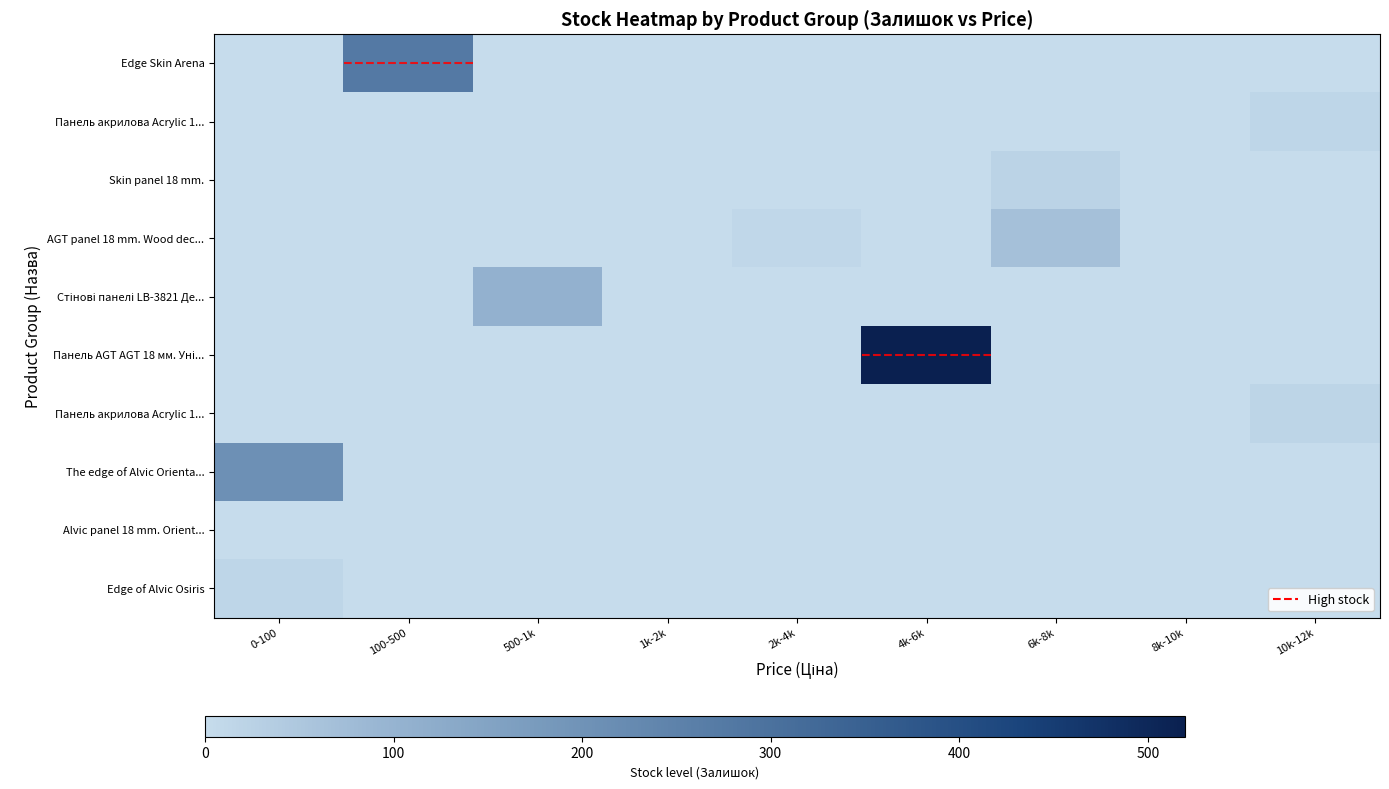

At how many categories does at least one series exceed 0?

7